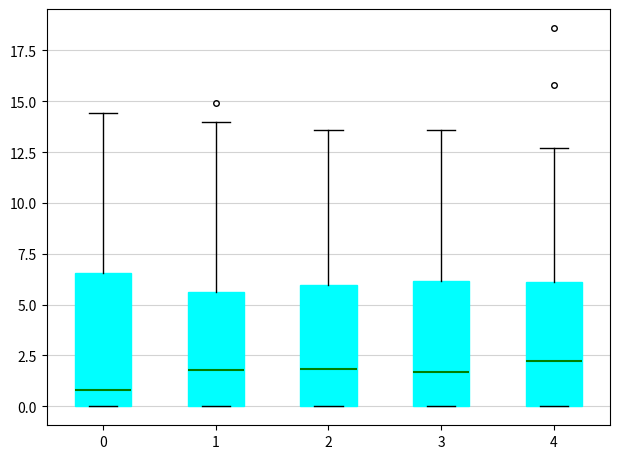

Reading left to right, read every box against the y-axis: the position of its median line, the range the box covers, and the ends of its whiskers. The values are not printed on the chart, so give them approximately, as read against the axis.

0: median 1.0, box 0.0 to 6.5, whiskers 0.0 to 14.5
1: median 2.0, box 0.0 to 5.5, whiskers 0.0 to 14.0
2: median 2.0, box 0.0 to 6.0, whiskers 0.0 to 13.5
3: median 1.5, box 0.0 to 6.0, whiskers 0.0 to 13.5
4: median 2.5, box 0.0 to 6.0, whiskers 0.0 to 12.5